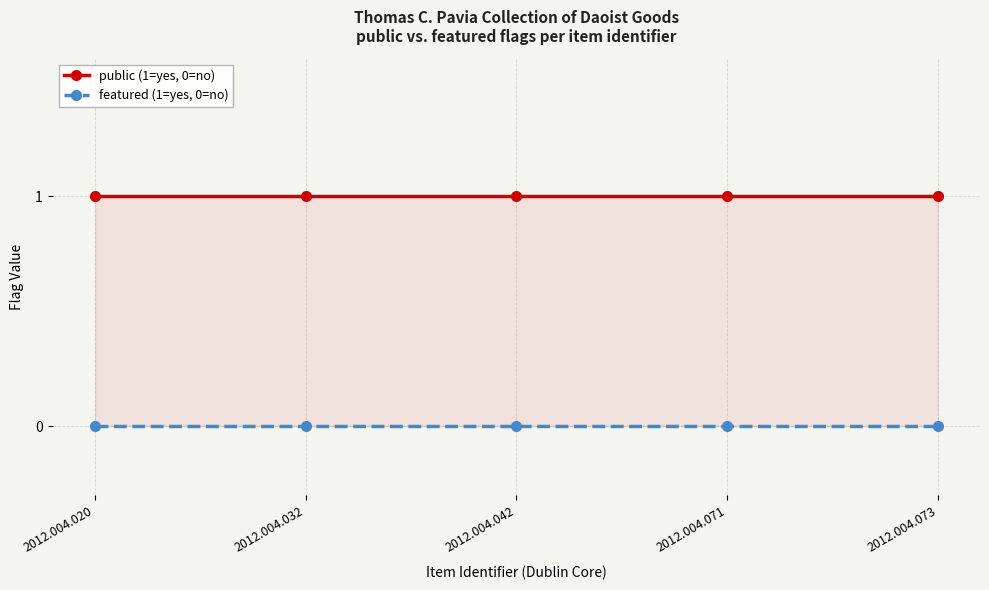

True or false: public (1=yes, 0=no) and featured (1=yes, 0=no) intersect in this chart.

False